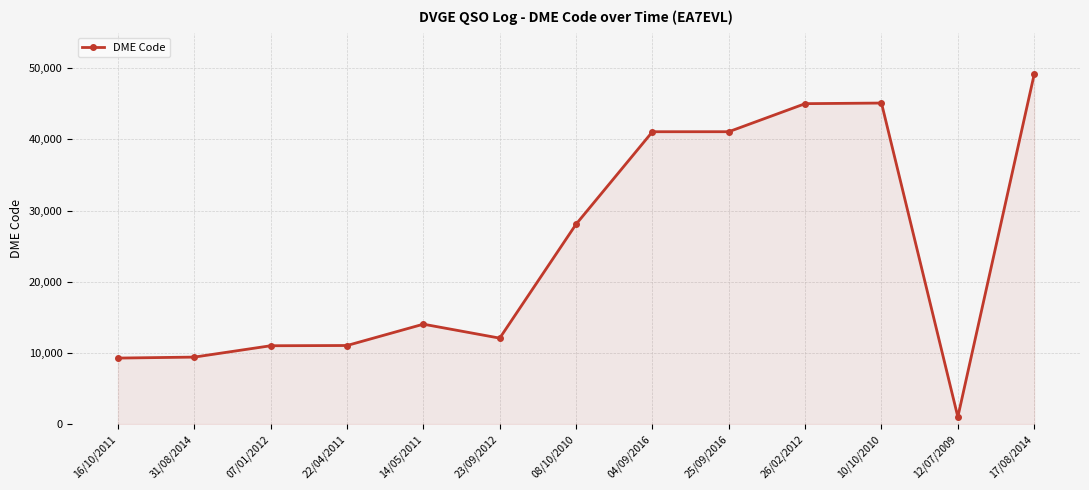

Does the chart have visible grid lines?

Yes